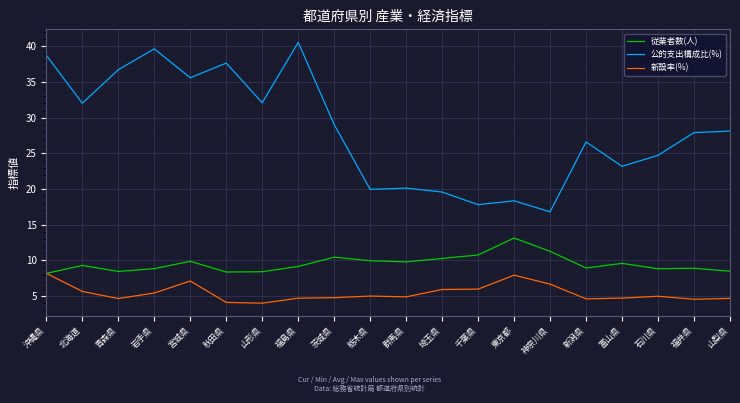

What is the sum of all 公的支出構成比(%) values?

565.3